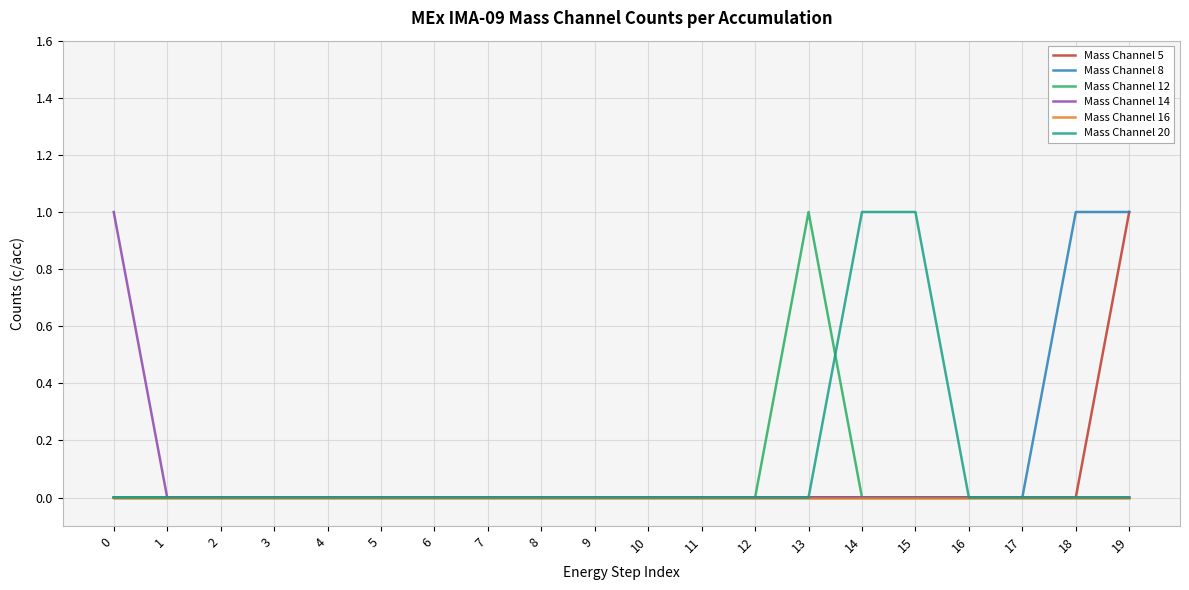

What is the difference between the highest and lowest values at 15?

1